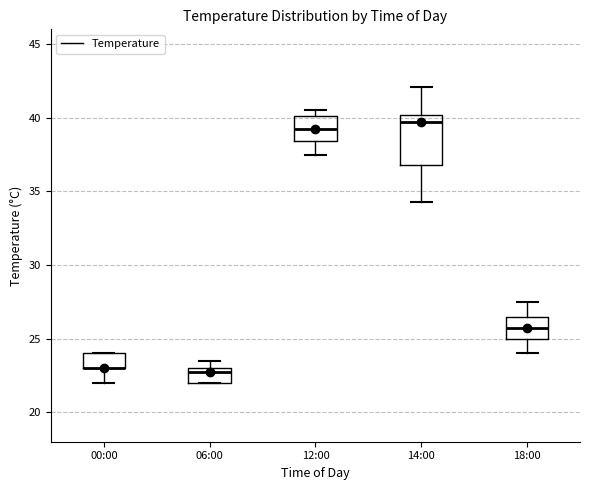

Which box is the tallest, from its lower edge to its upper edge?

14:00